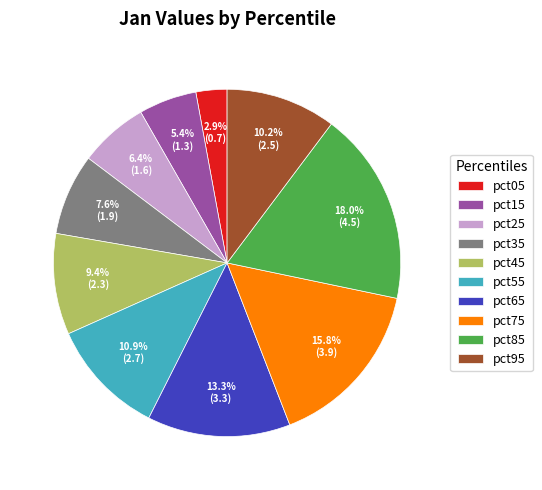

How many slices are in this pie chart?

10